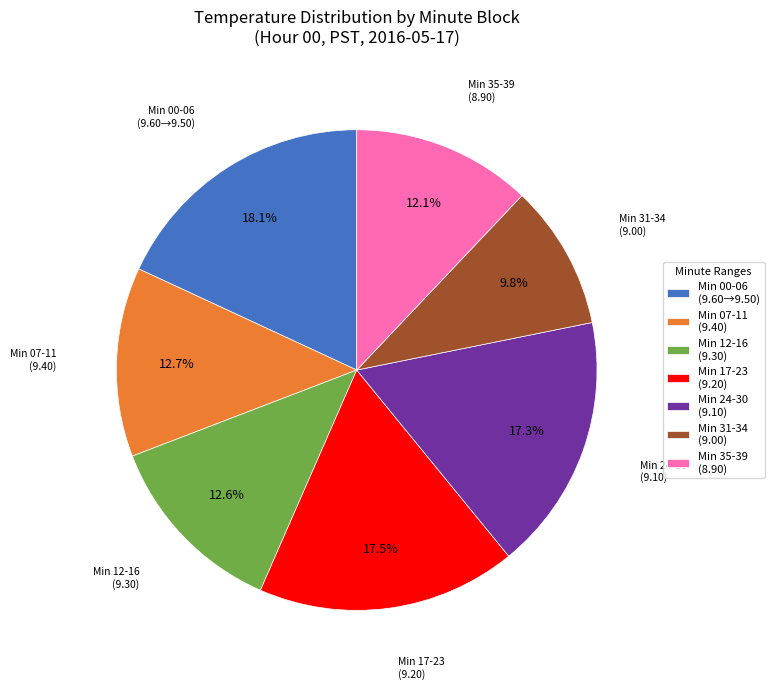

Is Min 07-11 (9.40) the majority of the pie?

No